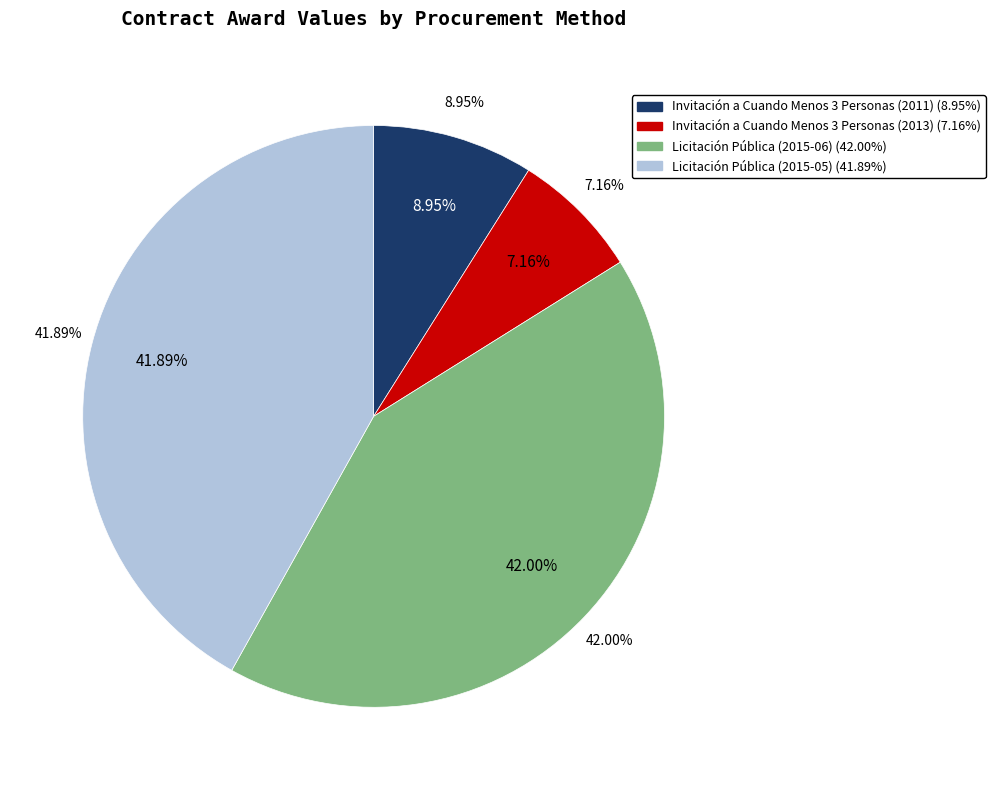

Which category has the smallest portion of the pie?

Invitación a Cuando Menos 3 Personas (2013)